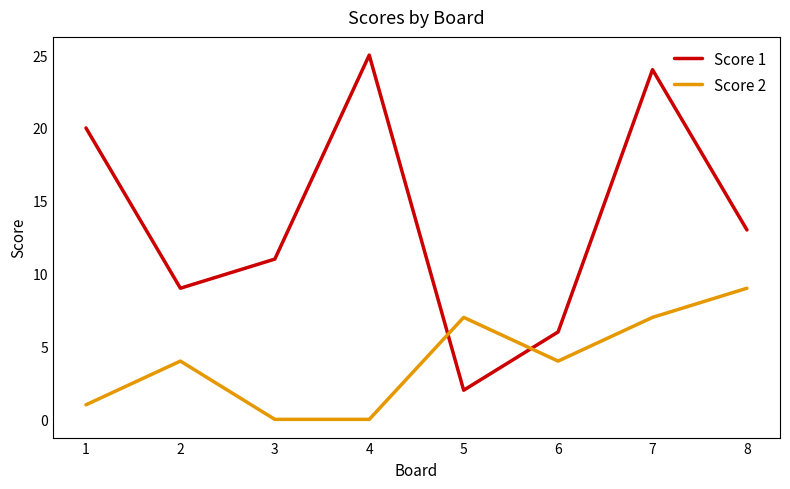

What are all the series names shown in the legend?

Score 1, Score 2